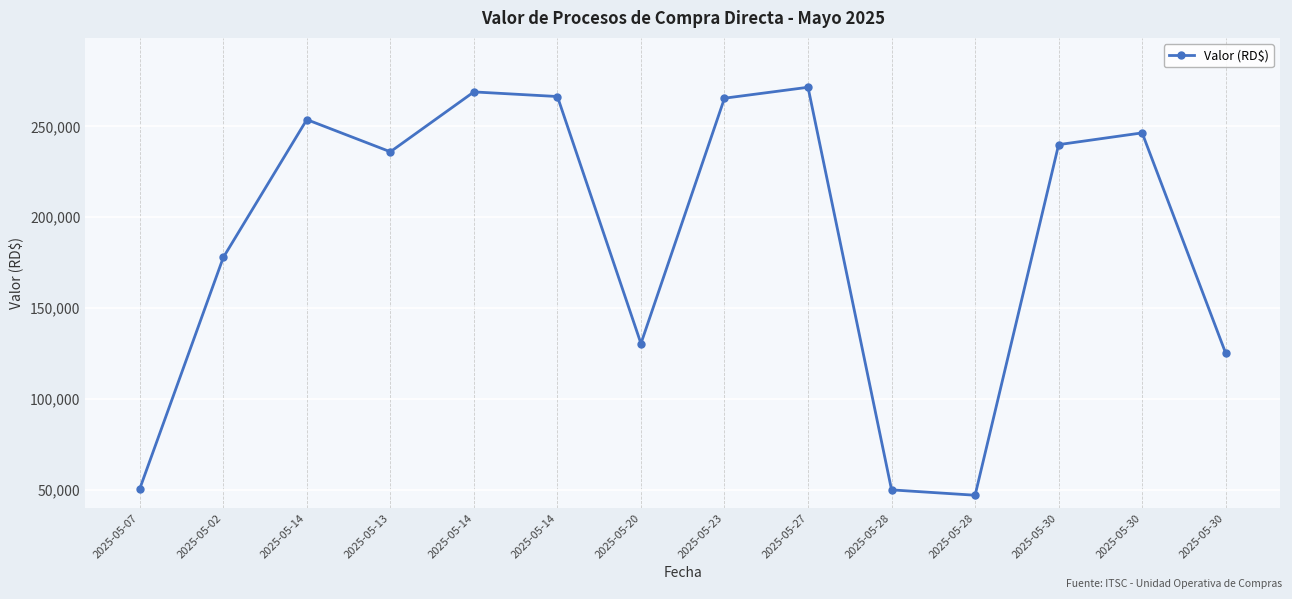

Where is the first local minimum?

2025-05-13